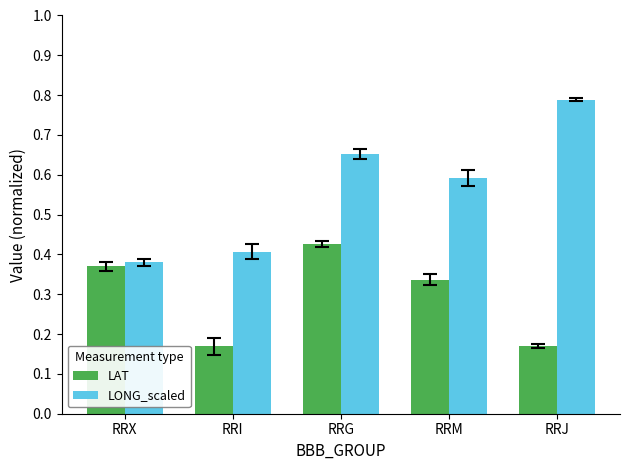

Between RRI and RRM, which series saw the biggest shift?

LONG_scaled